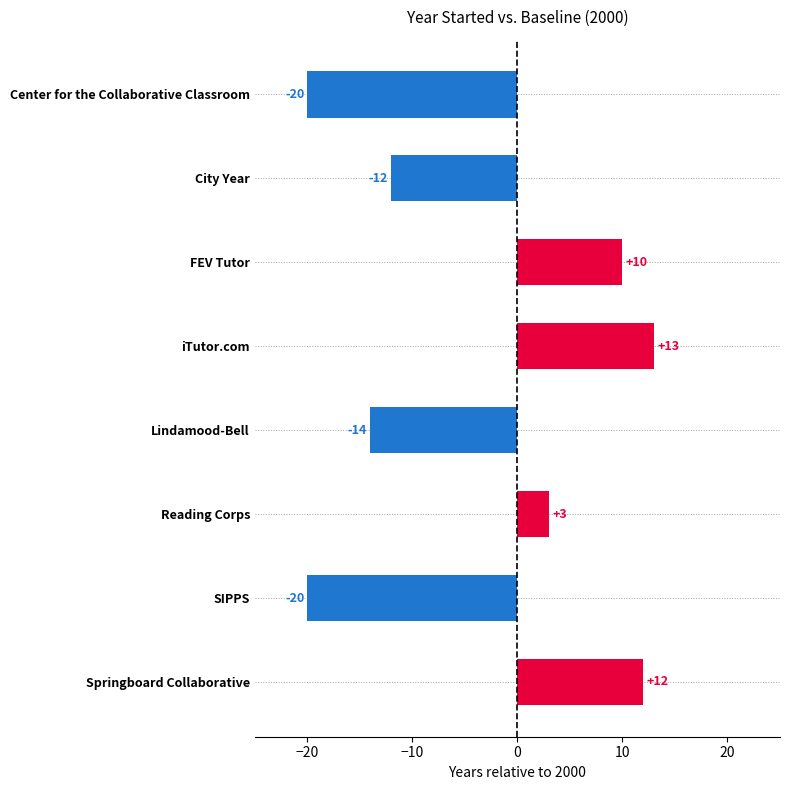

What is the change in value from FEV Tutor to Springboard Collaborative?

+2